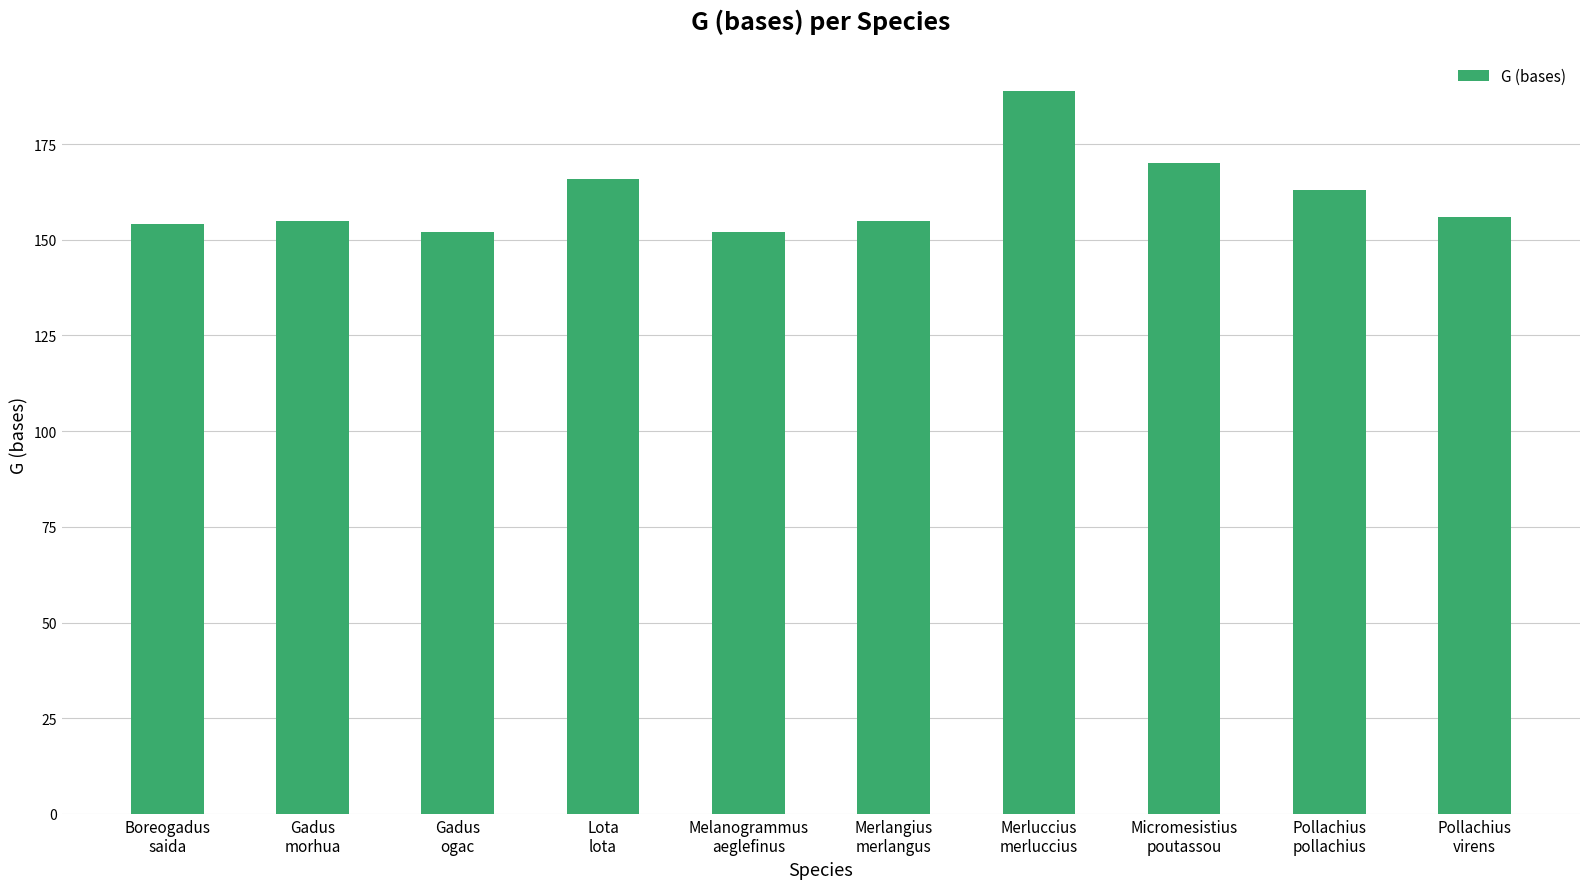

What position from the left is Merluccius
merluccius?

7